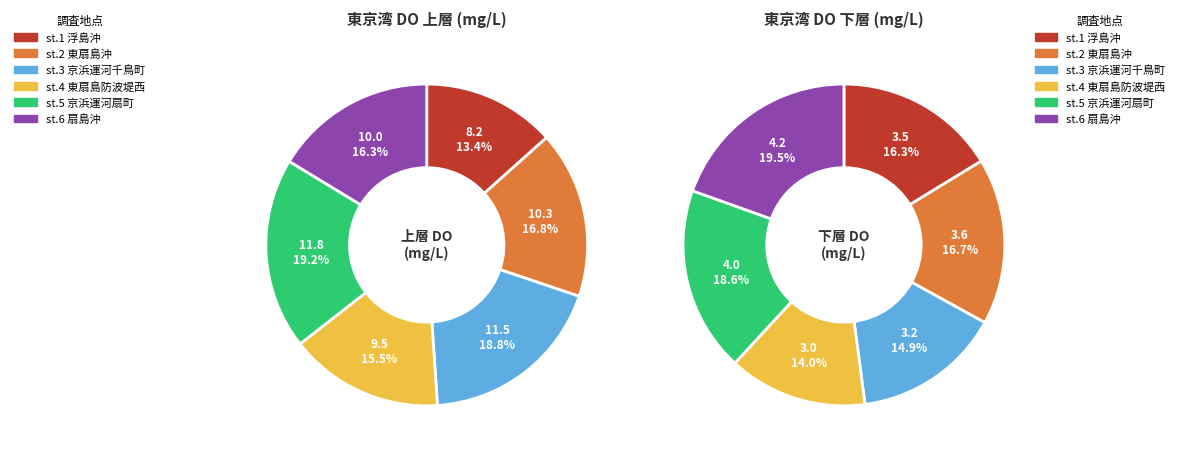

Is st.1 浮島沖 the majority of the pie?

No